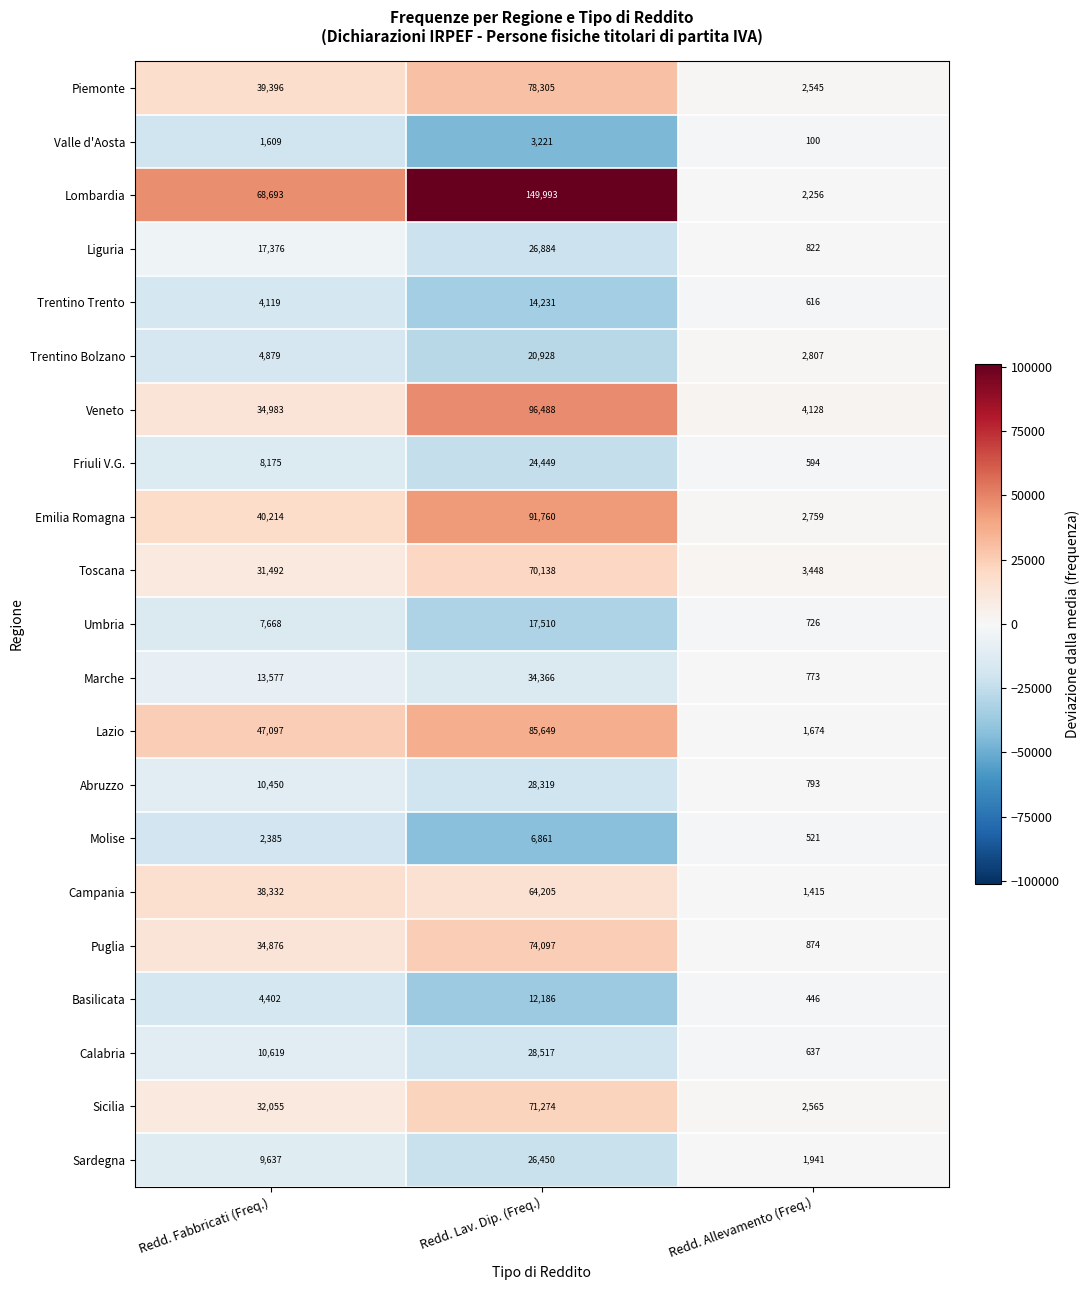

At which category is the sum across all series the highest?

Redd. Lav. Dip. (Freq.)